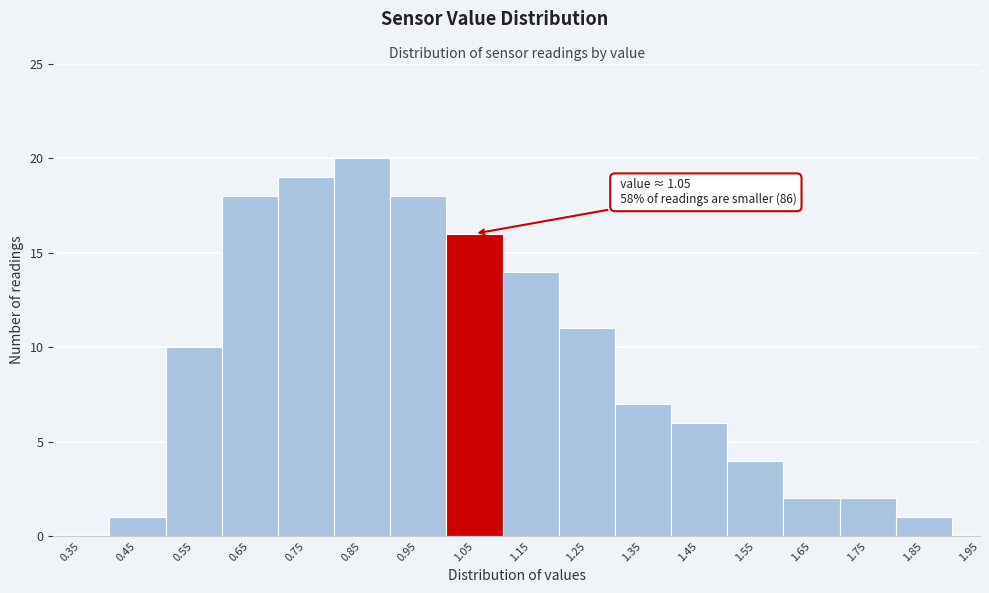

Reading left to right, extract all data points from this chart.

0.35=0	0.45=1	0.55=10	0.65=18	0.75=19	0.85=20	0.95=18	1.05=16	1.15=14	1.25=11	1.35=7	1.45=6	1.55=4	1.65=2	1.75=2	1.85=1	1.95=0